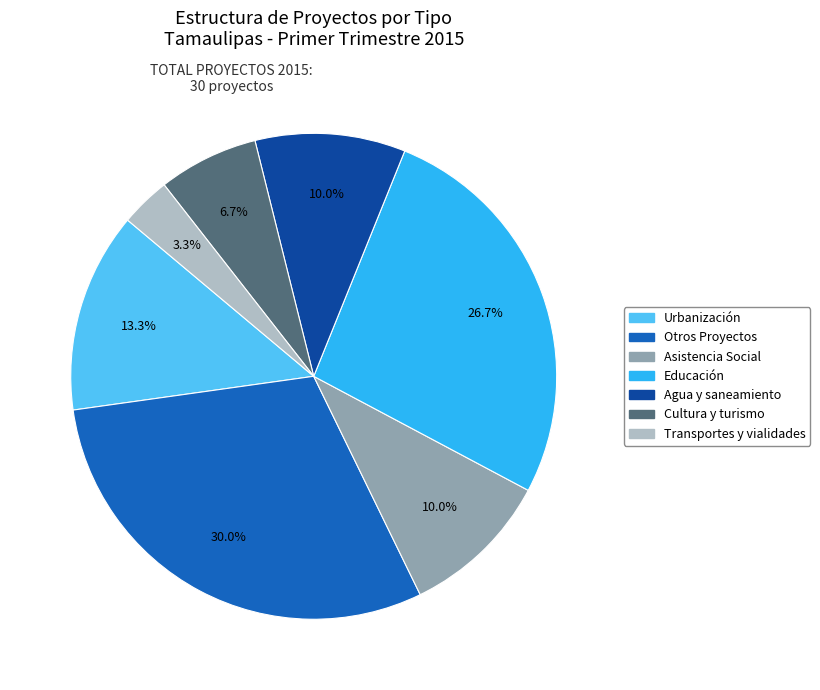

What percentage is NOT represented by Agua y saneamiento?

90.0%